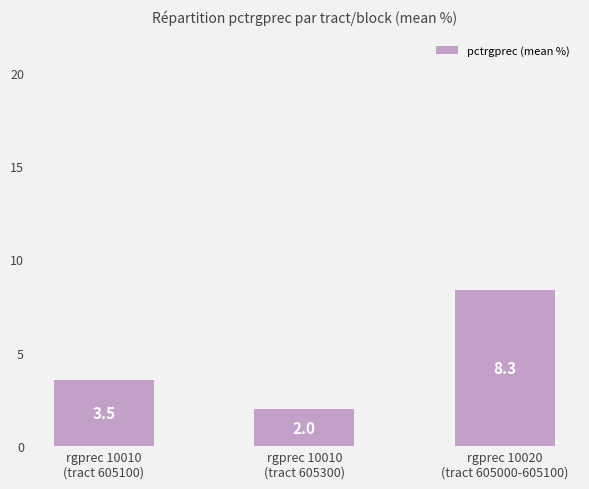

Count the number of data series in this chart.

1